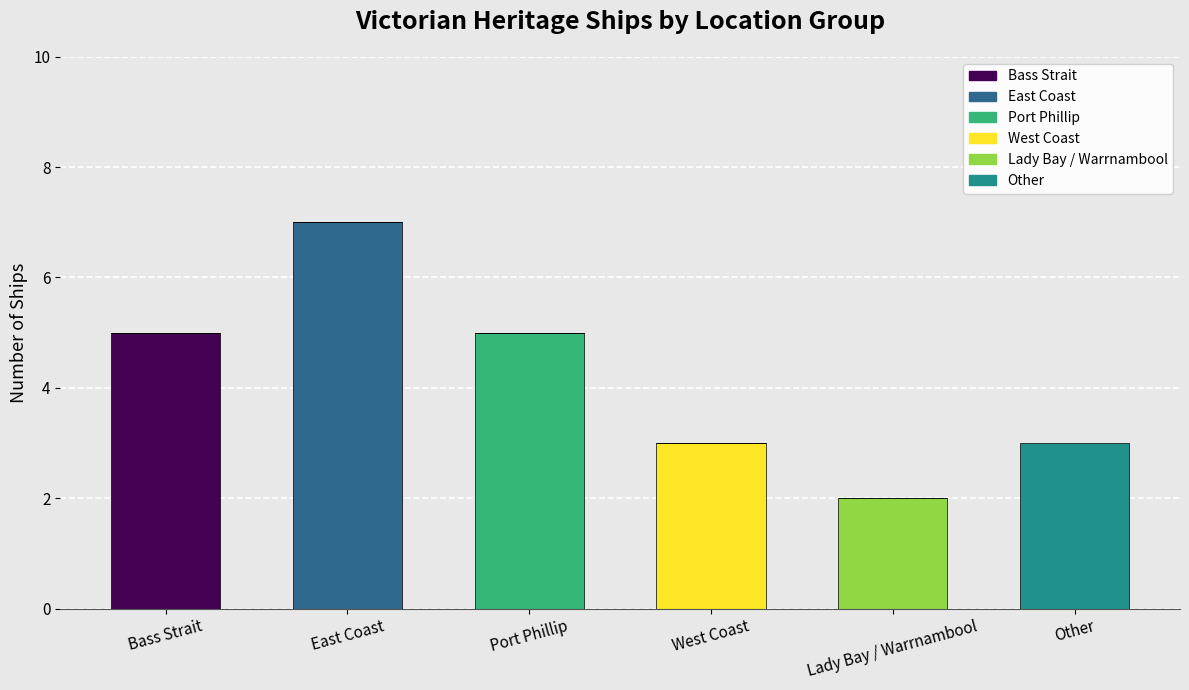

How many distinct data groups are displayed?

6